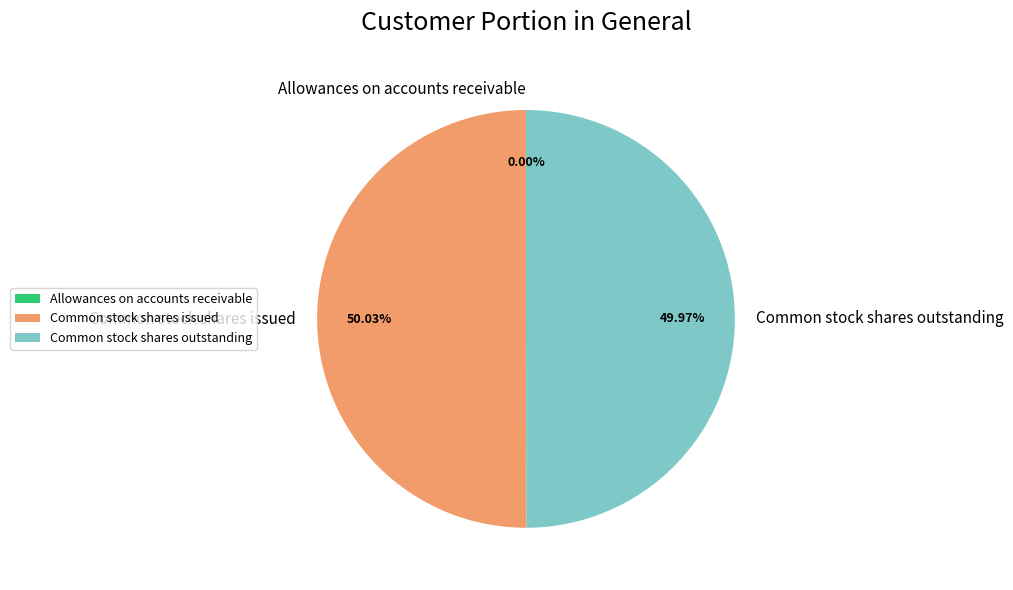

Is it true that Common stock shares issued is 50% of the pie?

True